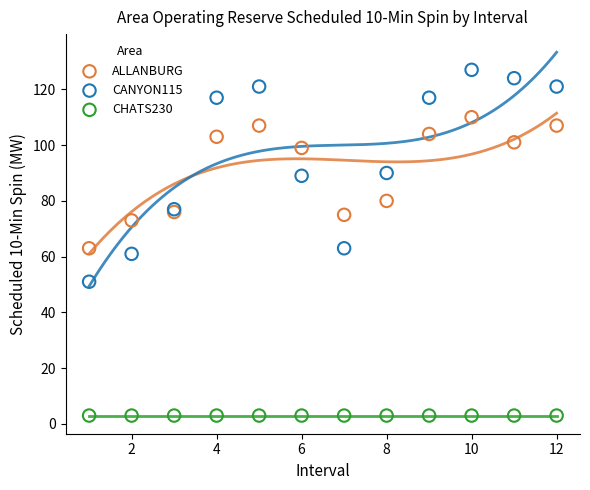

Which series contains the highest Y value?

CANYON115